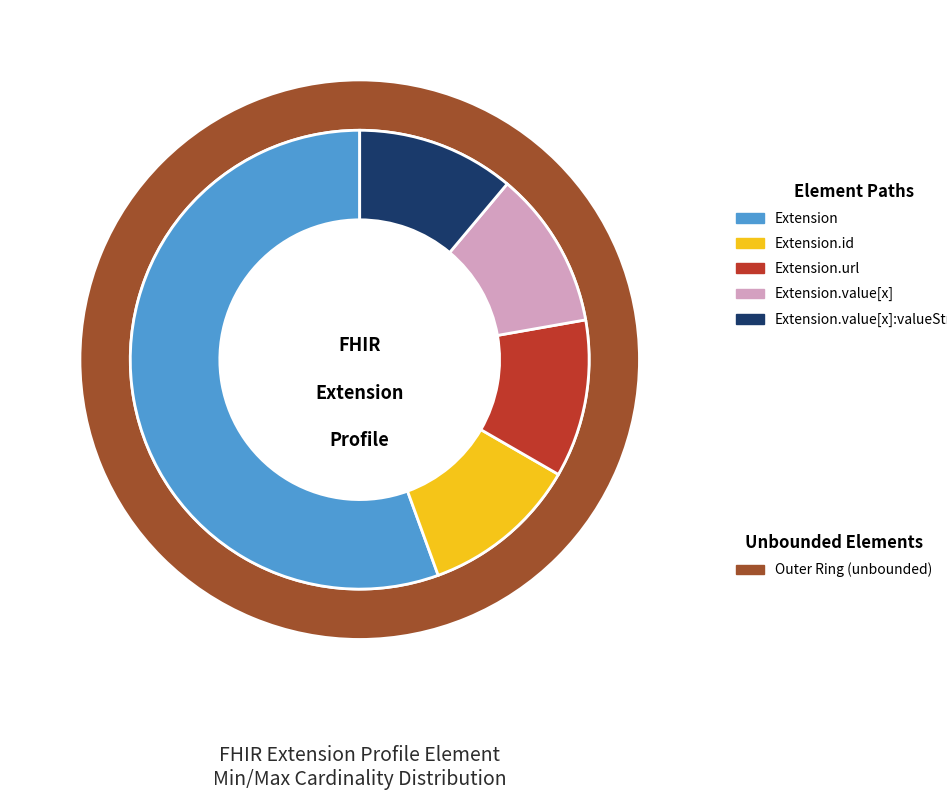

Do Extension.value[x]:valueString and Extension.id together represent more than half of the pie?

No